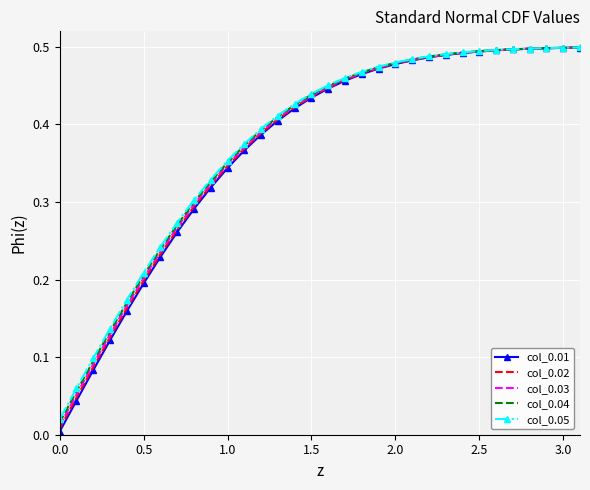

What are all the series names shown in the legend?

col_0.01, col_0.02, col_0.03, col_0.04, col_0.05